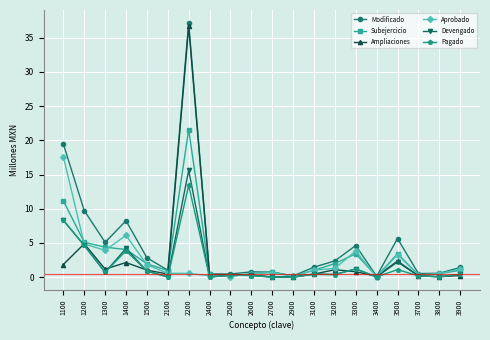

At which category is the sum across all series the highest?

2200